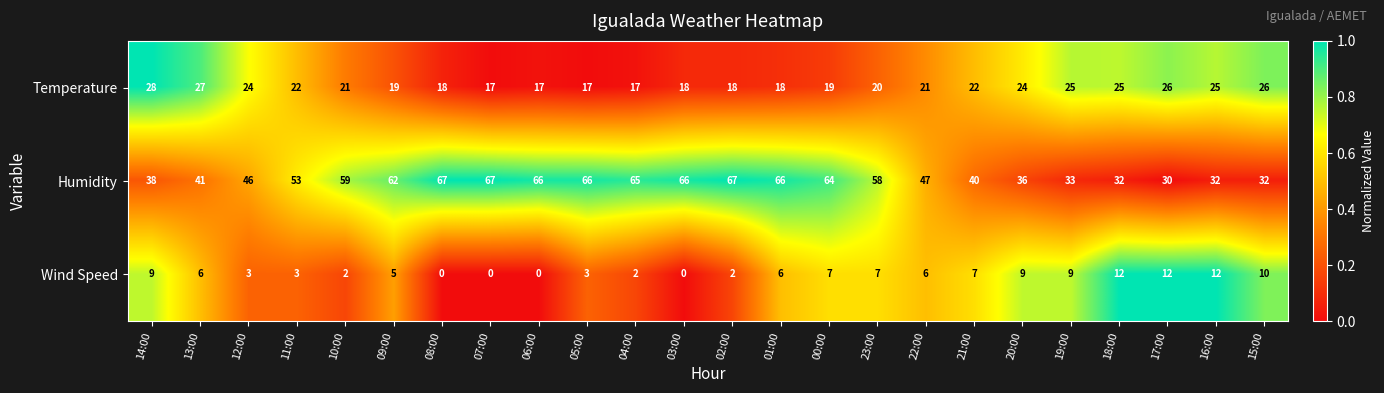

Is the value of Temperature at 09:00 greater than the value of Humidity at 12:00?

No